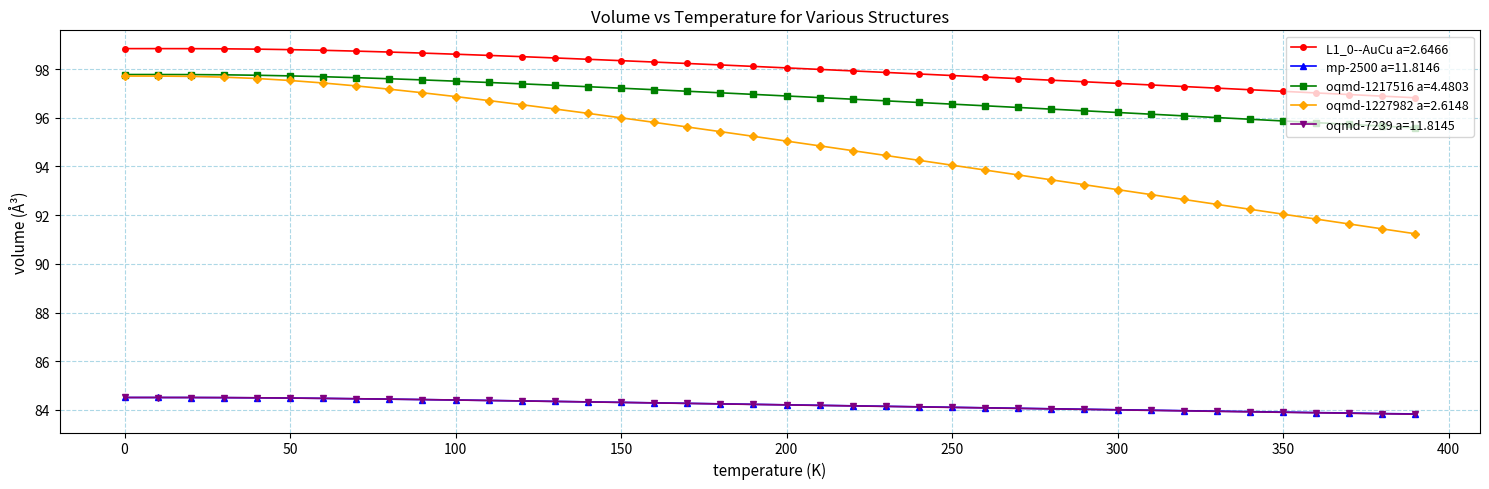

True or false: oqmd-7239 a=11.8145 and oqmd-1227982 a=2.6148 cross at least once.

False